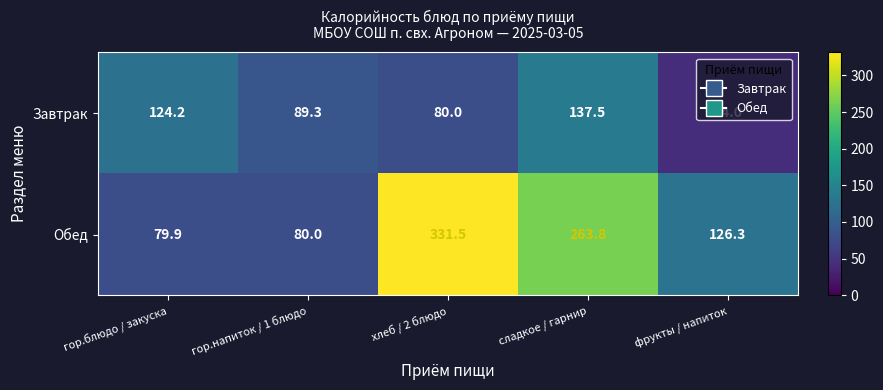

What is the greatest value displayed?

331.5